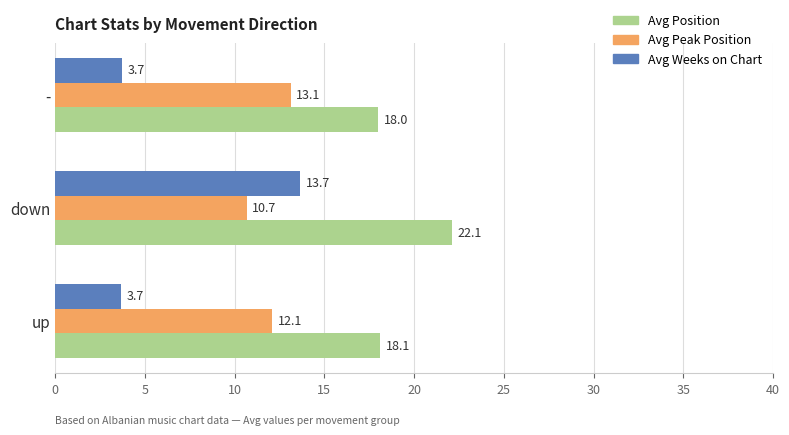

Which series has the largest total across all categories?

Avg Position